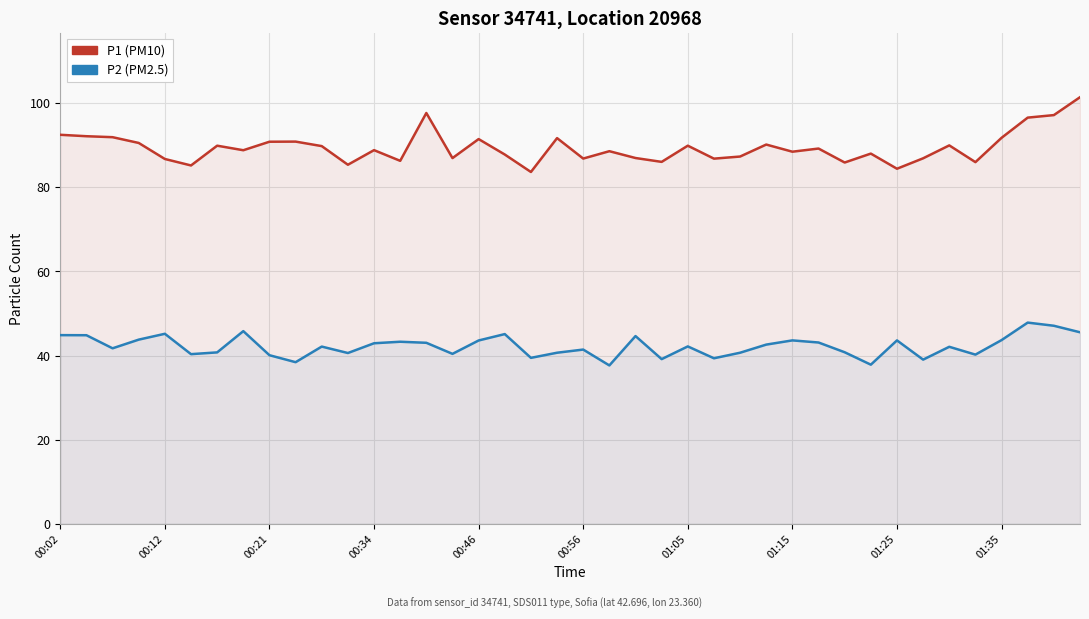

The P1 (PM10) series shows 49.7 at 00:56. True or false?

False